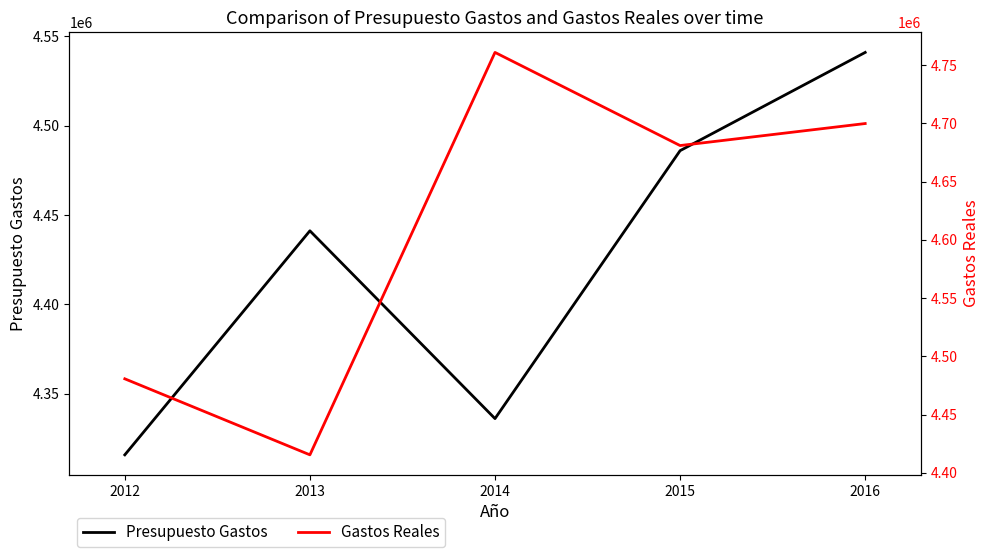

What is the average value of the Presupuesto Gastos series?

4424064.0